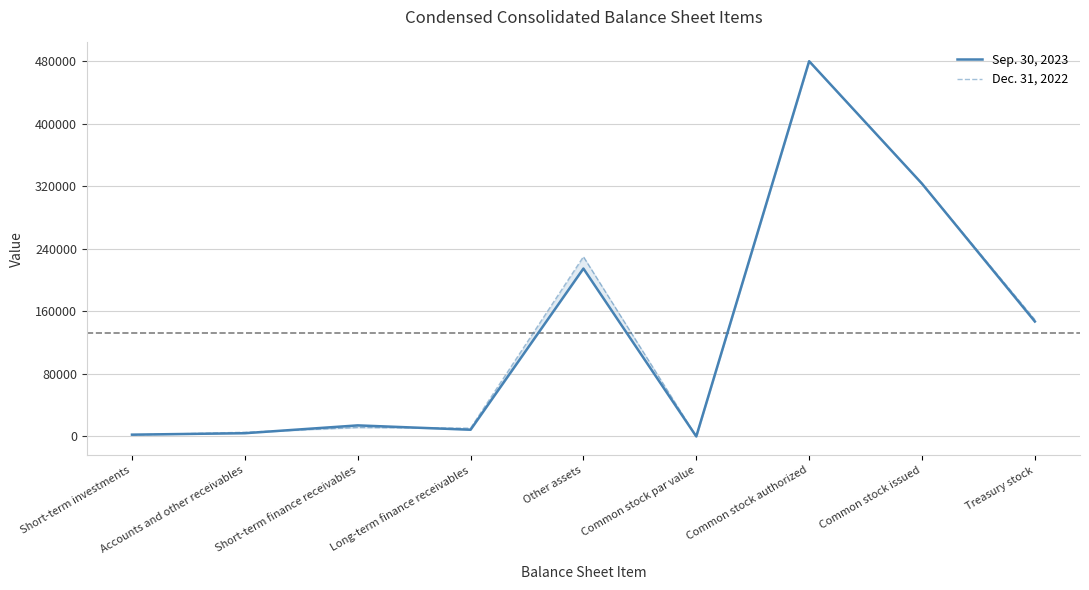

At how many categories does at least one series exceed 425901?

1